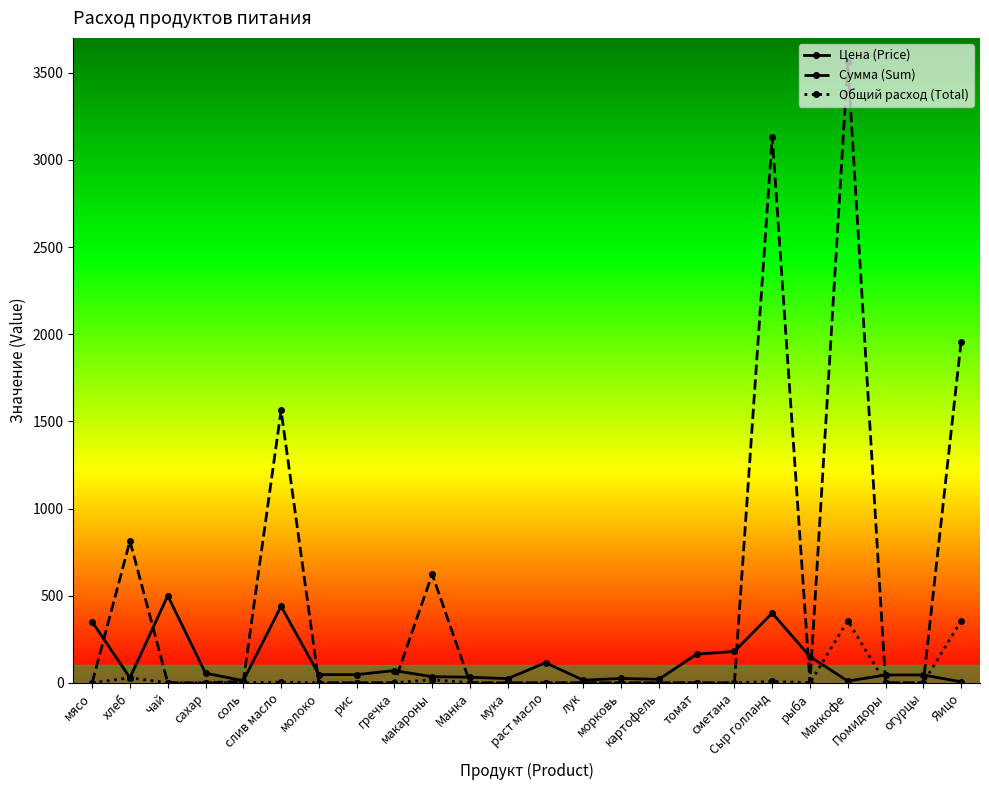

What is the sum of all Сумма (Sum) values?

11658.5